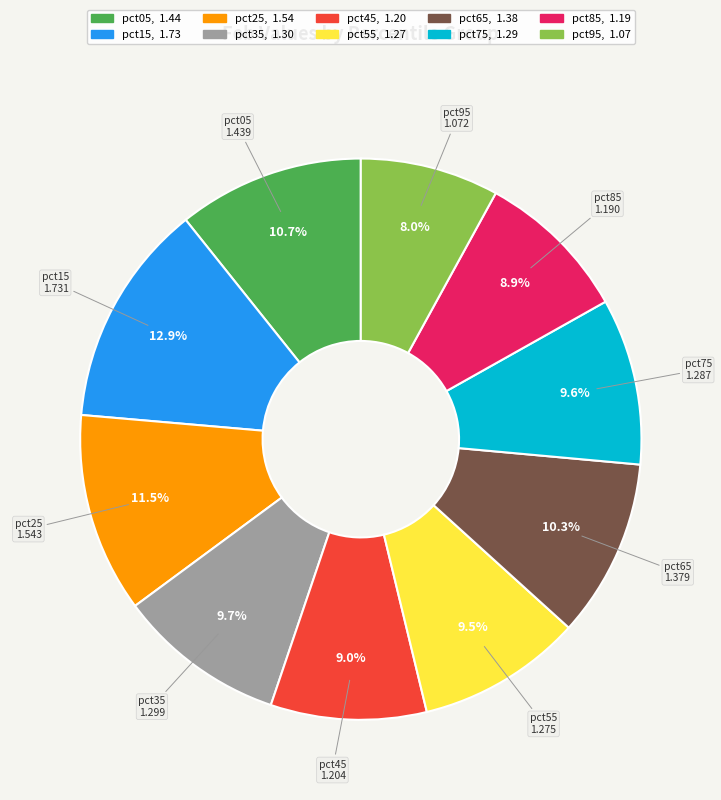

Count the number of slices in the pie.

10